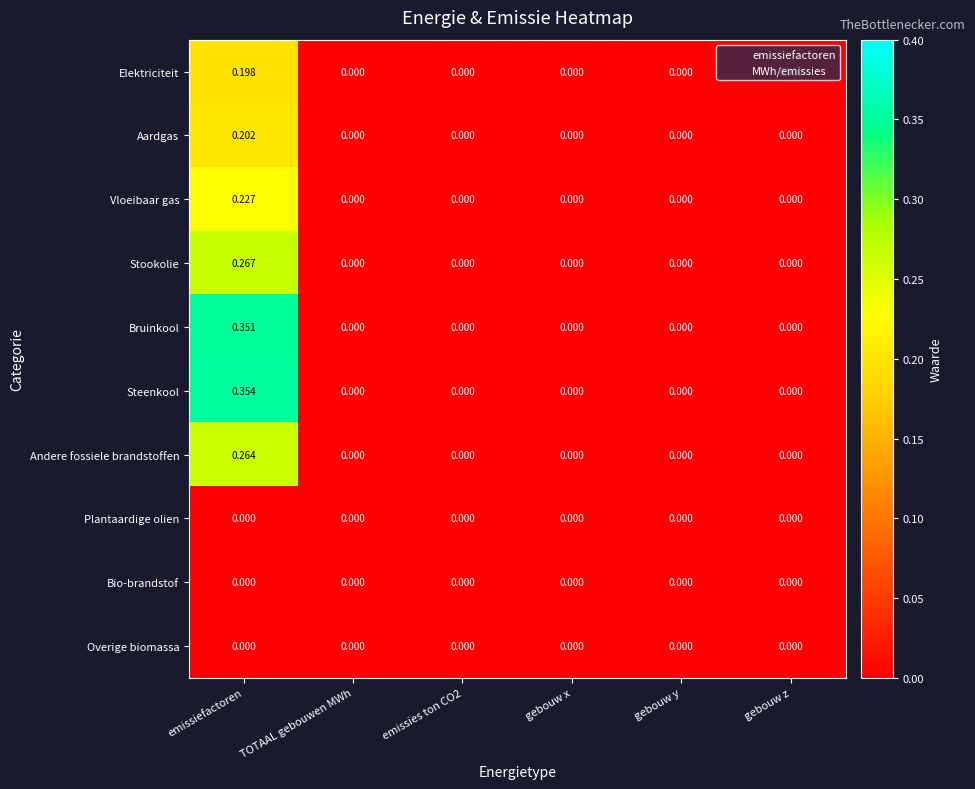

Which series has the largest total across all categories?

Steenkool